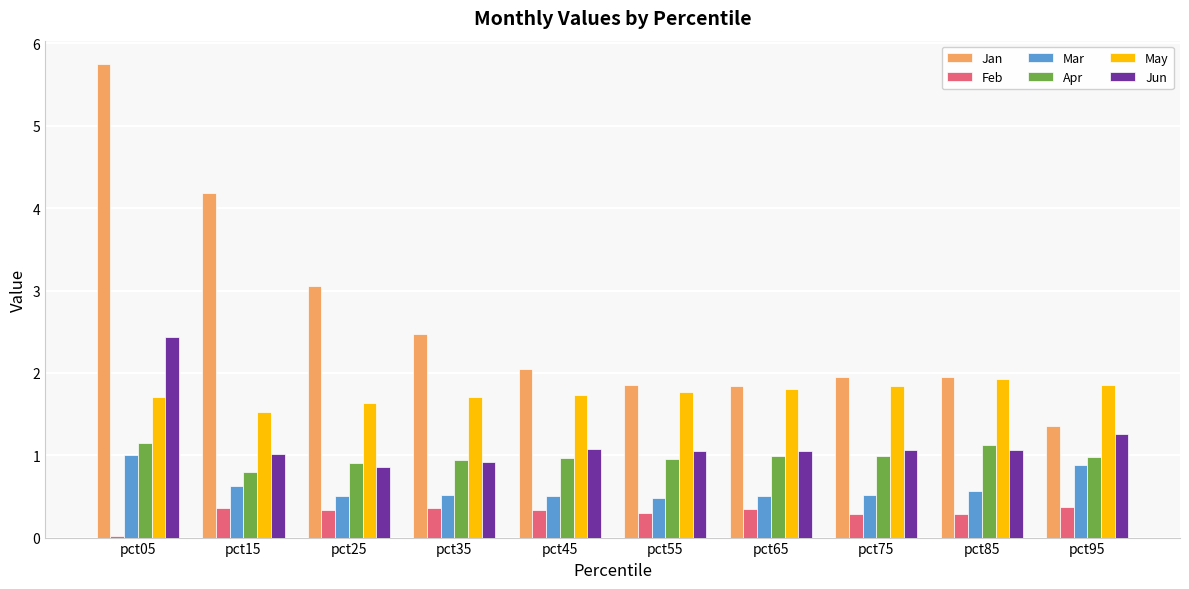

What are all the series names shown in the legend?

Jan, Feb, Mar, Apr, May, Jun